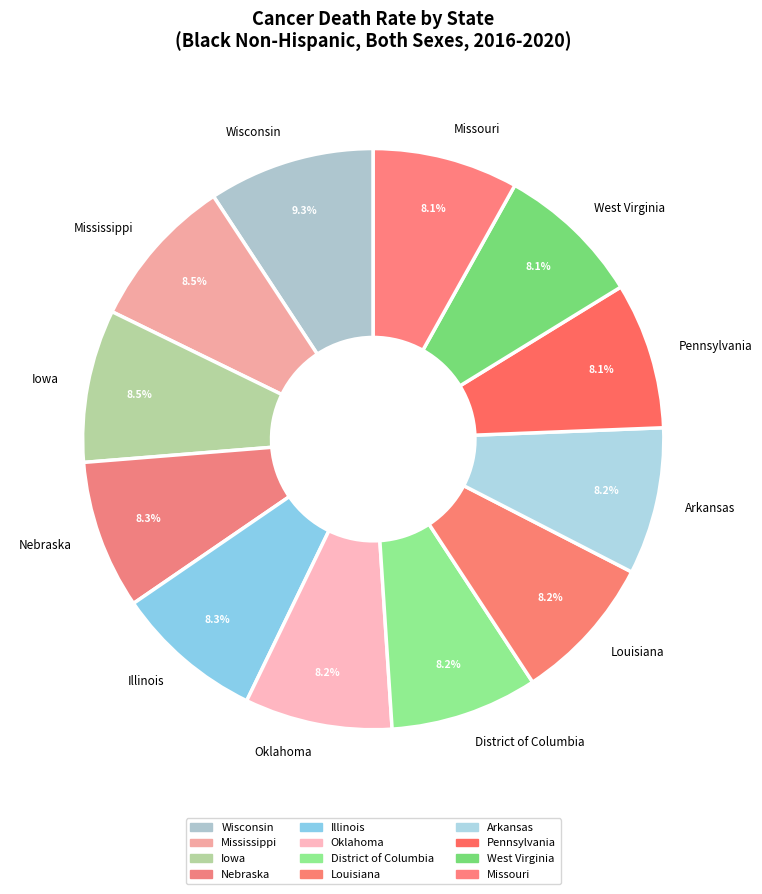

To the nearest percent, what is the average slice percentage?

8%